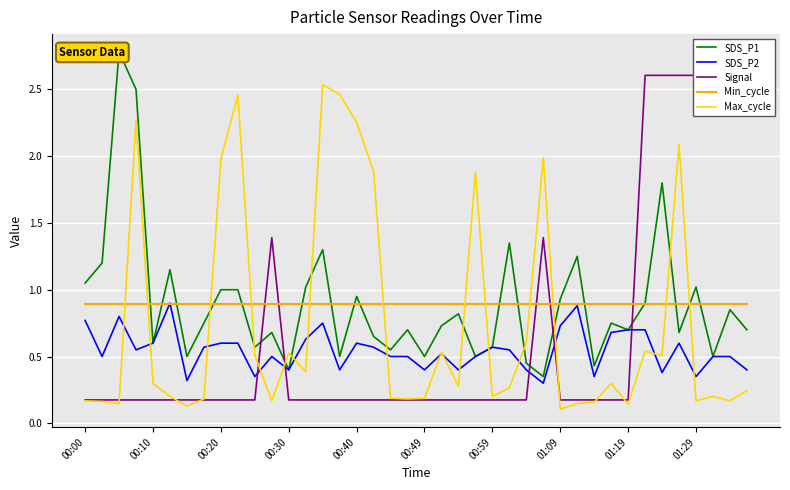

Is it true that Min_cycle equals 0.9 at 01:29?

True